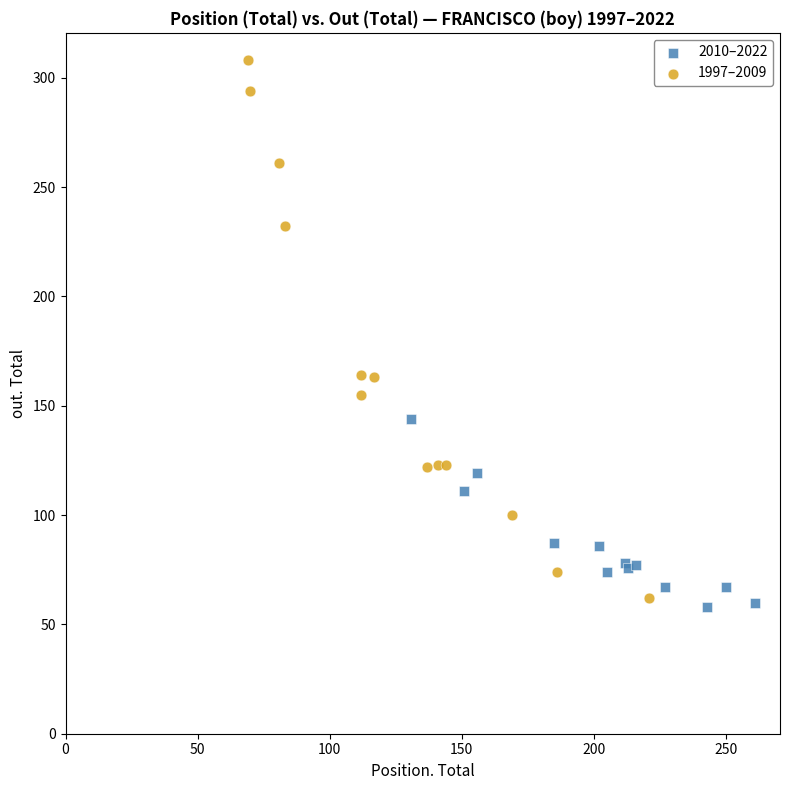

What are all the series names shown in the legend?

2010–2022, 1997–2009